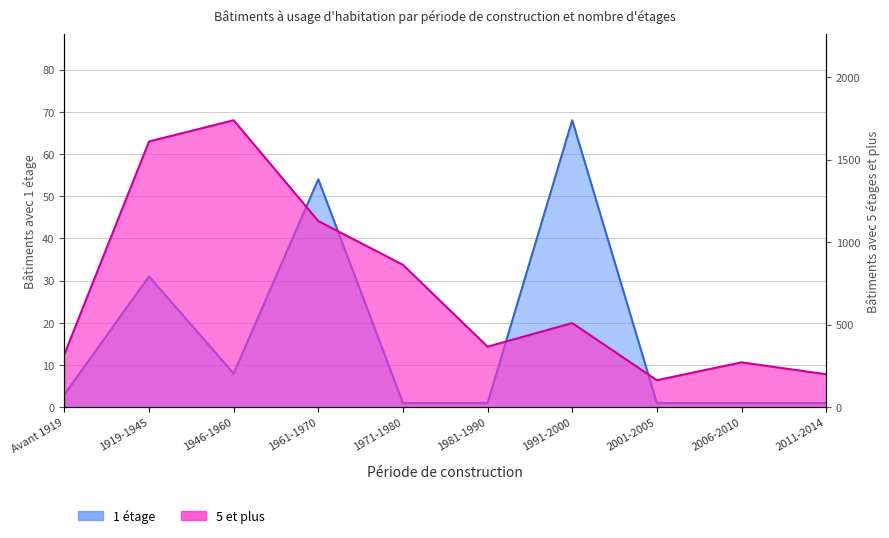

True or false: 1 étage has more than 1 interior local peaks.

True